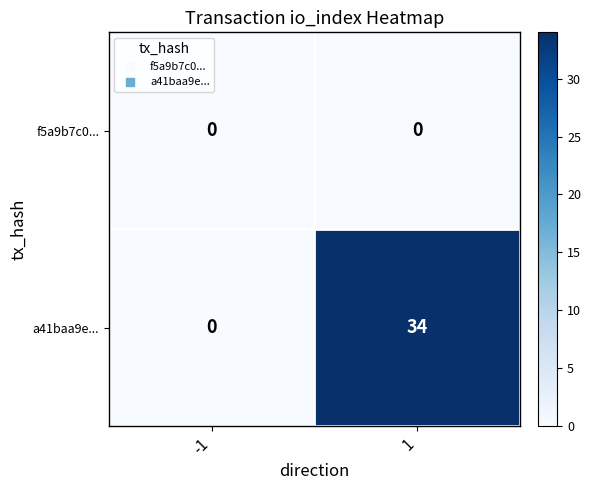

Rank the series by their maximum value, from lowest to highest.

f5a9b7c0..., a41baa9e...